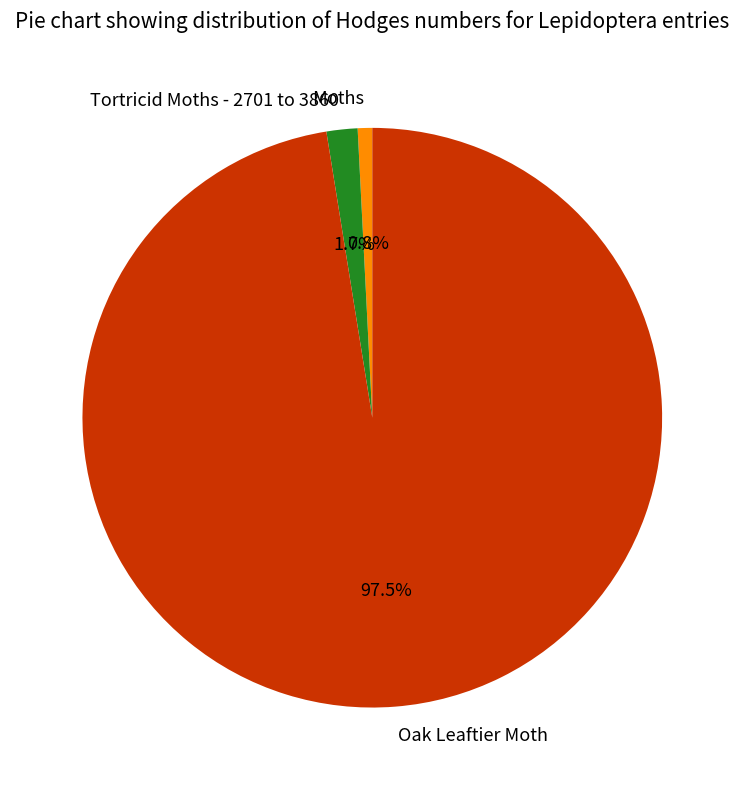

Which has a higher value, Tortricid Moths - 2701 to 3860 or Moths?

Tortricid Moths - 2701 to 3860